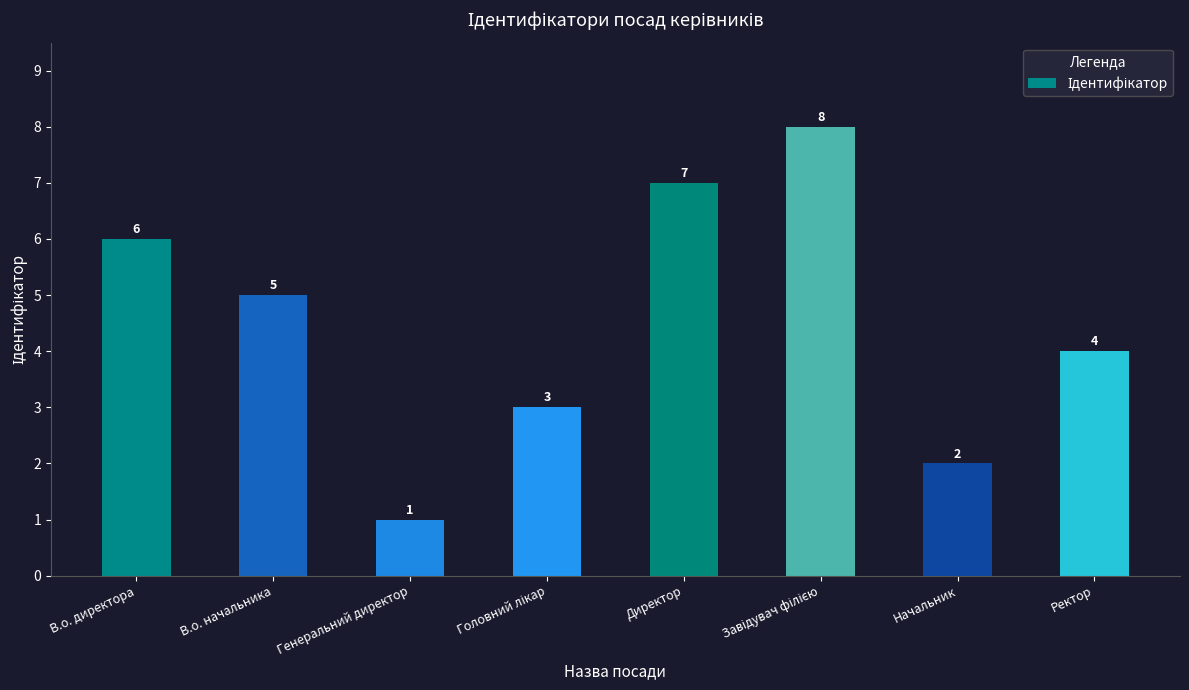

What is the difference between the maximum and minimum values?

7